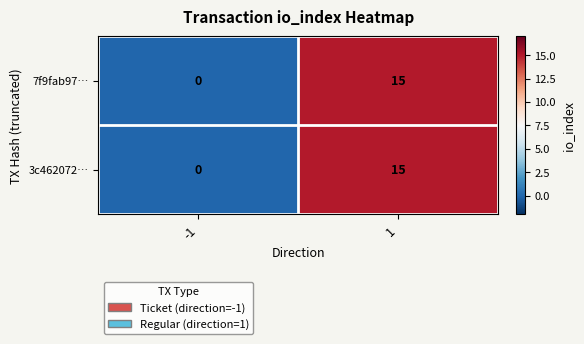

Reading right to left, transcribe all the data shown in this chart.

7f9fab97…: 1=15	-1=0
3c462072…: 1=15	-1=0